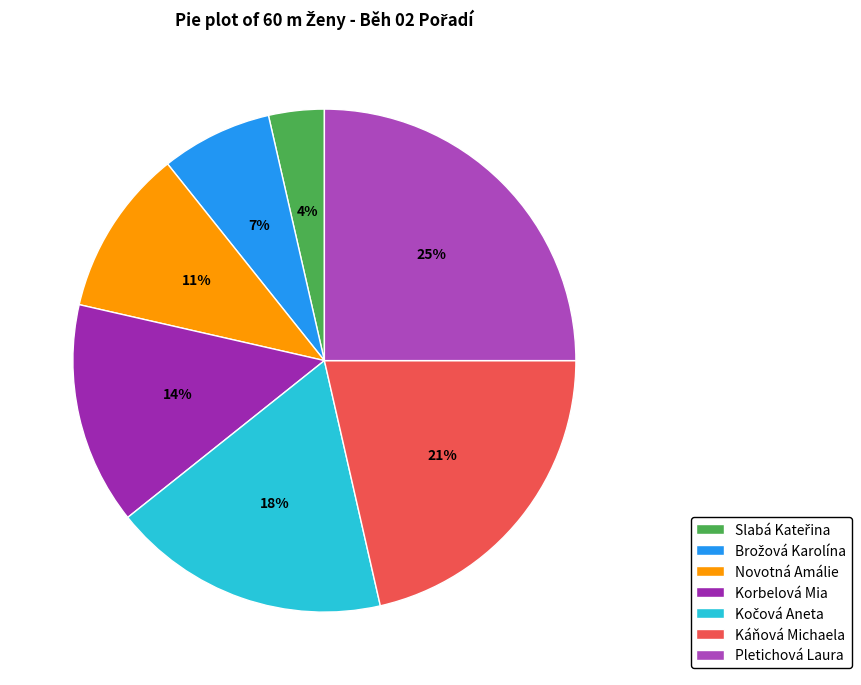

How many slices are in this pie chart?

7